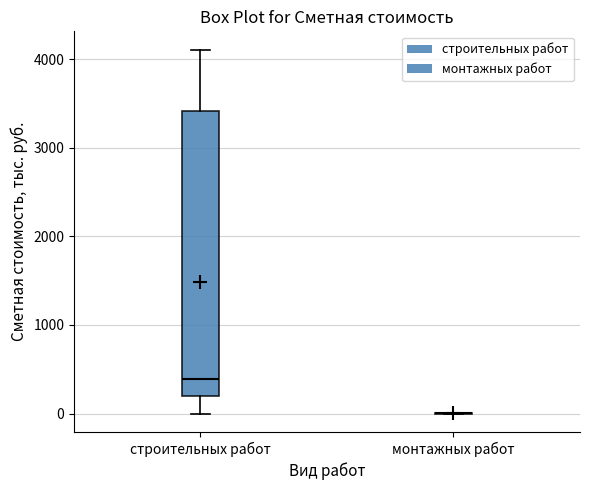

Where is the lower edge of the box for строительных работ on the y-axis? The values are not printed on the chart, so give them approximately, as read against the axis.

200